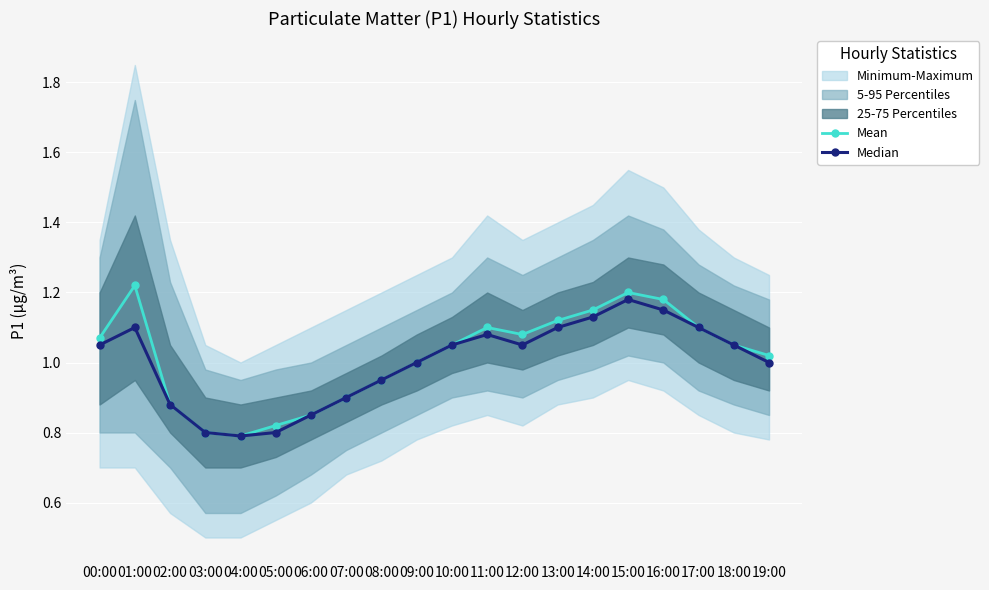

Which series has the largest total across all categories?

Mean